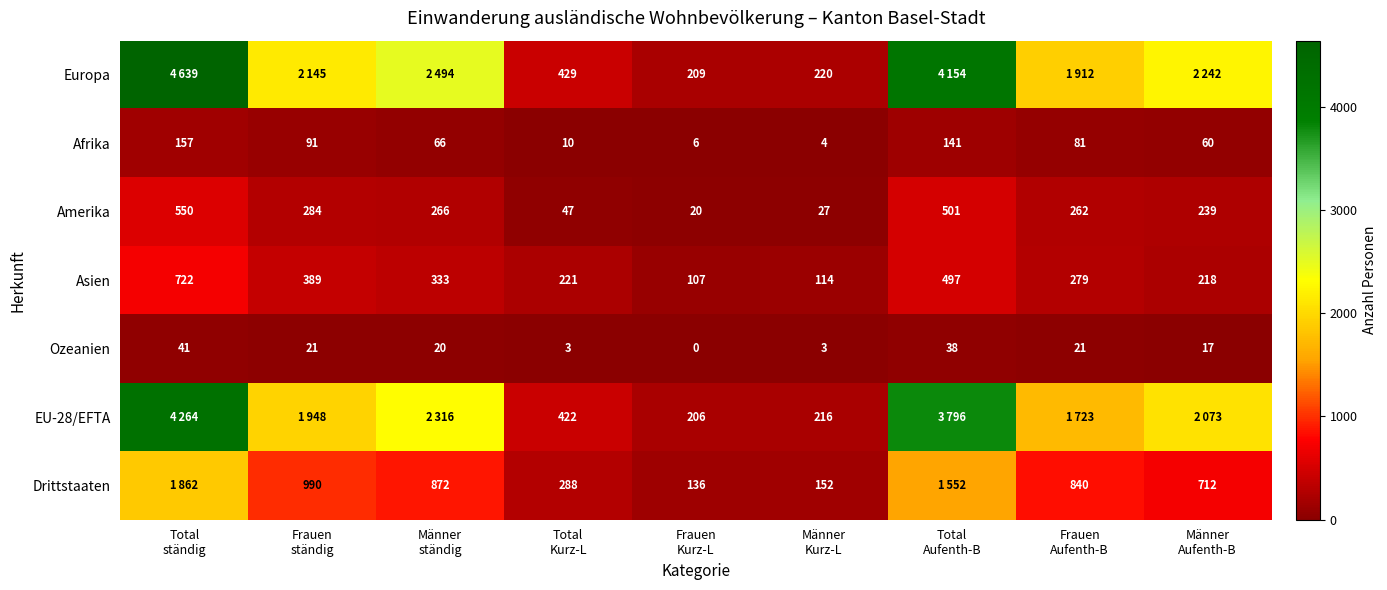

What is the maximum value for Ozeanien?

41